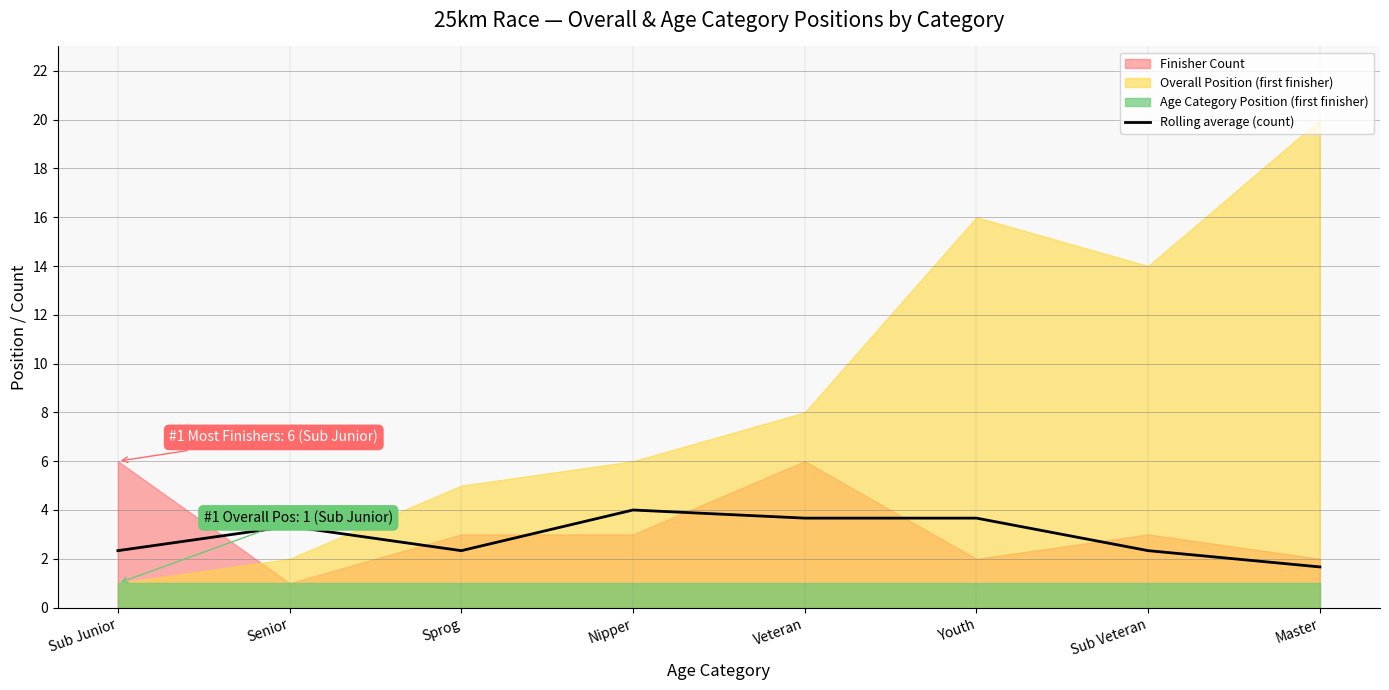

True or false: the data shows 1.7 at Master.

True